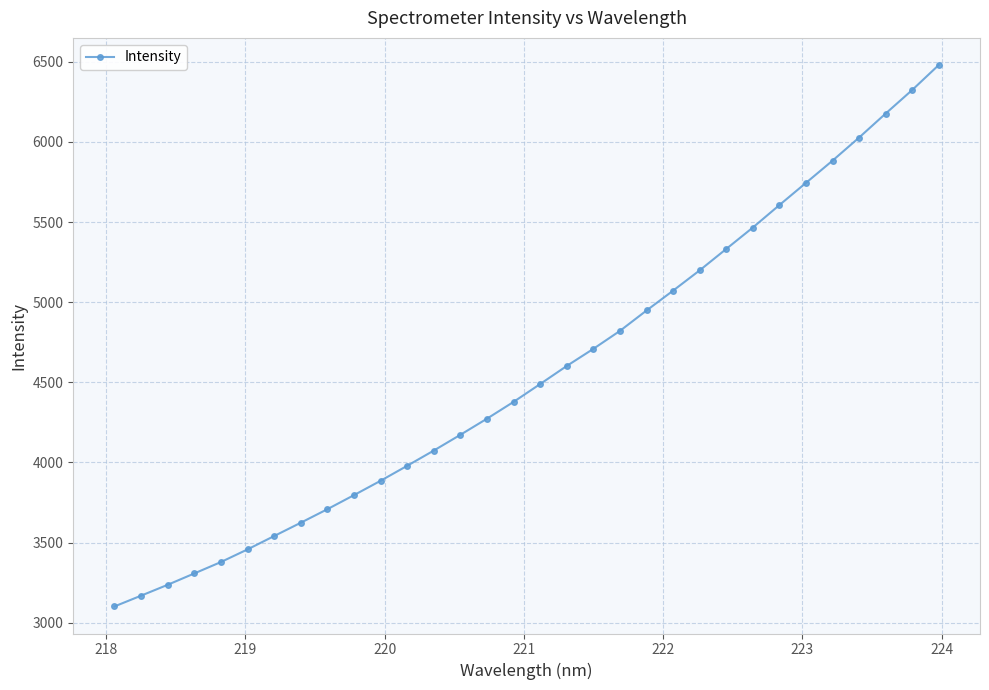

What is the minimum value shown in the chart?

3102.1